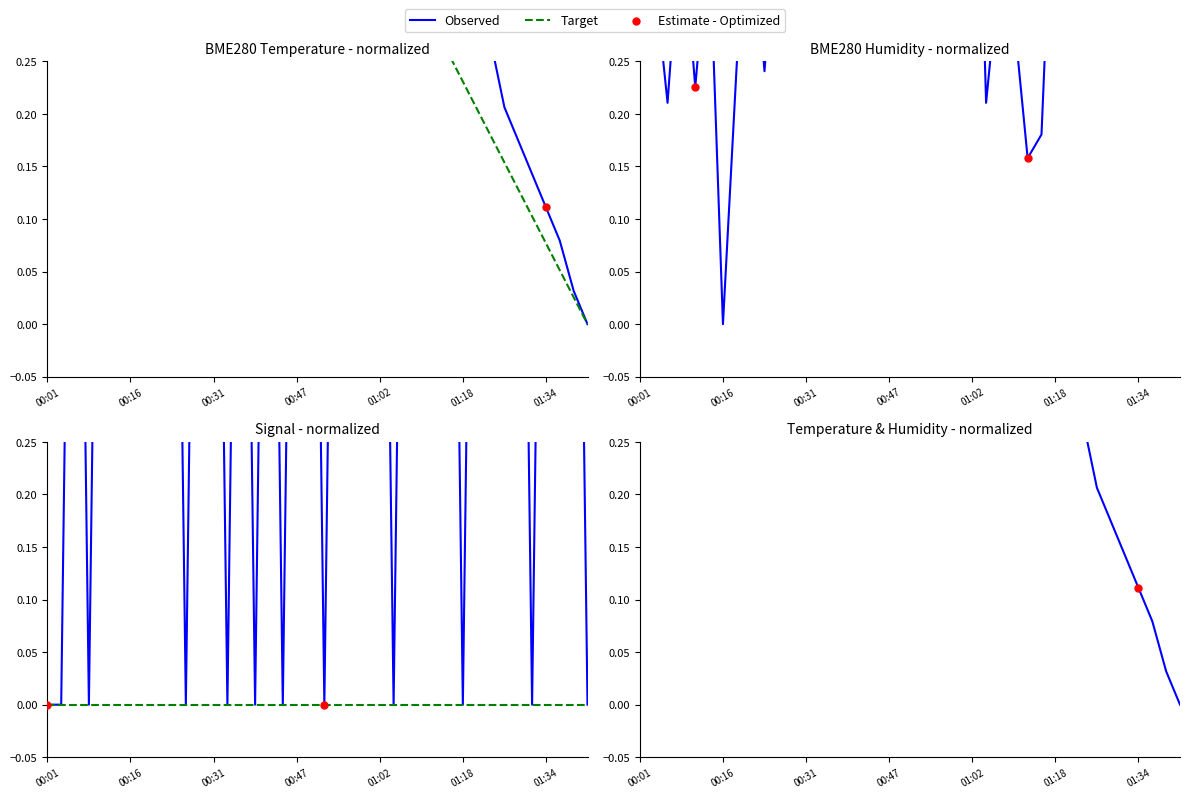

Is the value of BME280_temperature at 35 greater than the value of Signal at 01:34?

No